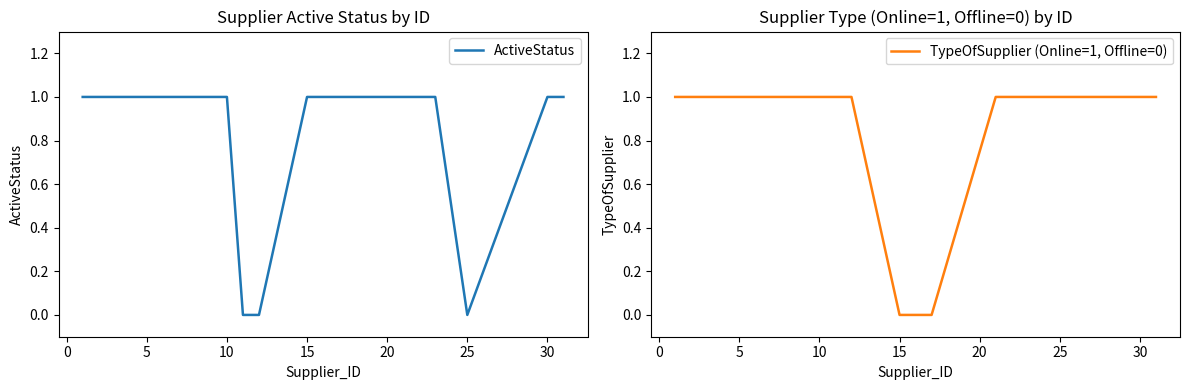

Reading right to left, what are all the values shown in this chart?

ActiveStatus: 1	1	0	1	1	1	1	1	0	0	1	1	1	1	1	1	1
TypeOfSupplier (Online=1, Offline=0): 1	1	1	1	1	0	0	0	1	1	1	1	1	1	1	1	1